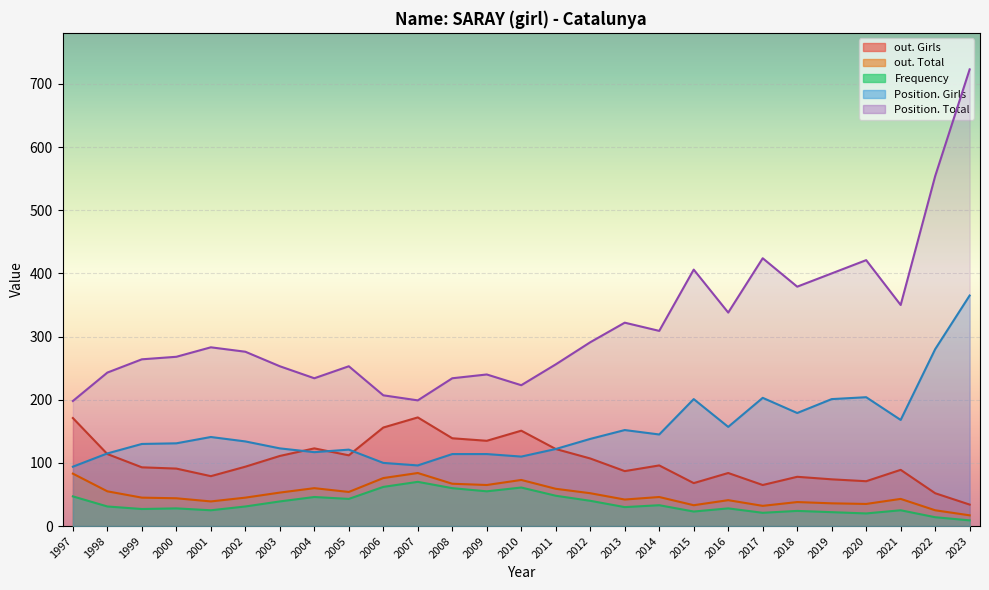

At which label is Frequency closest to 39?

2003